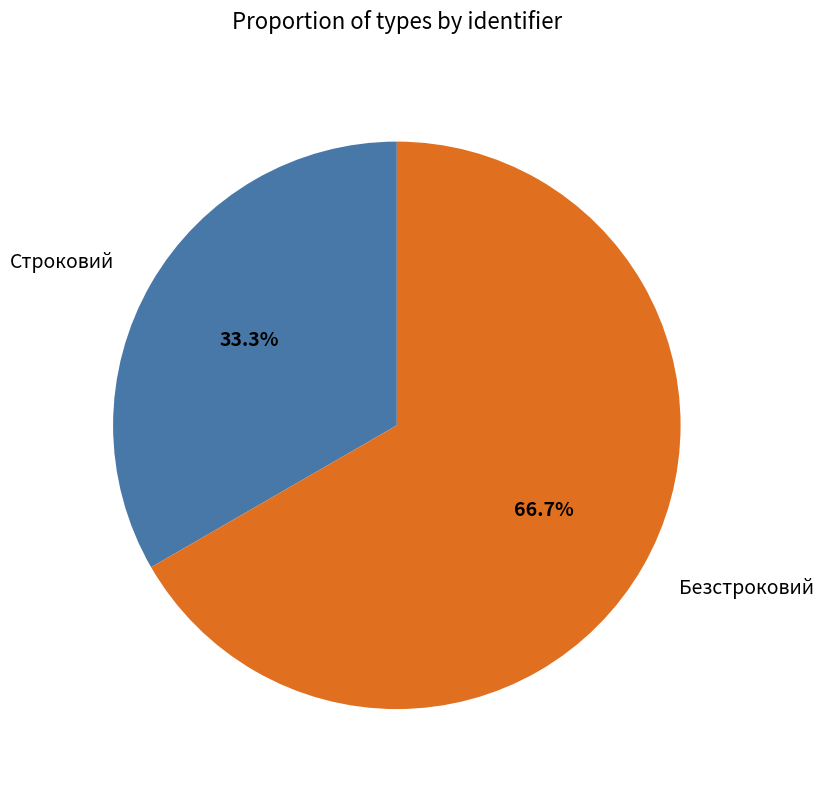

Which slice is the smallest?

Строковий